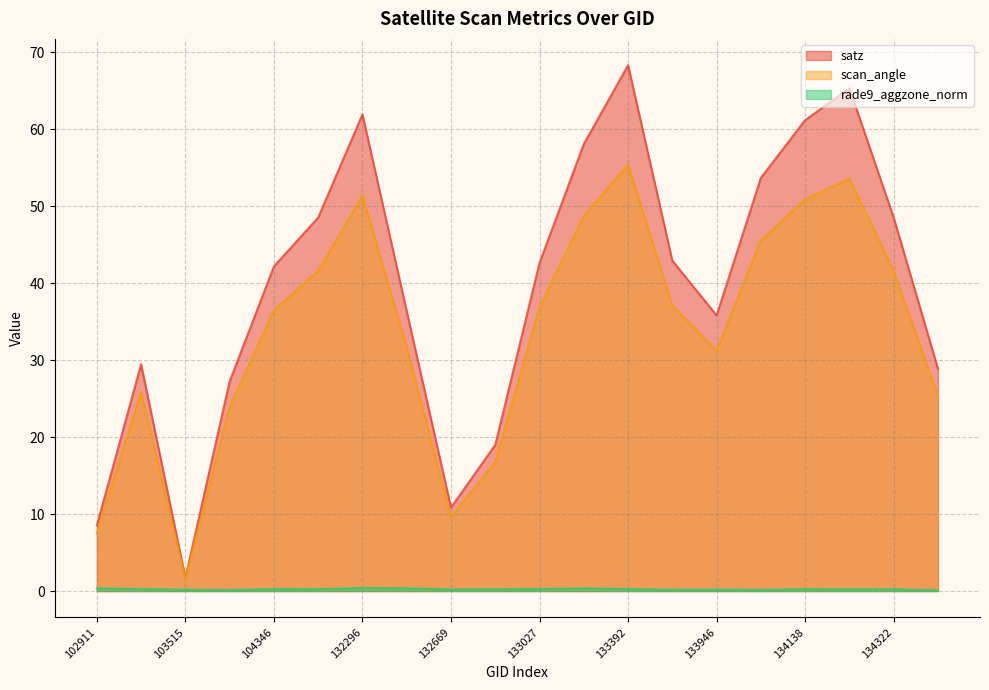

What is the value of the scan_angle point at the 2nd from the left?

25.8